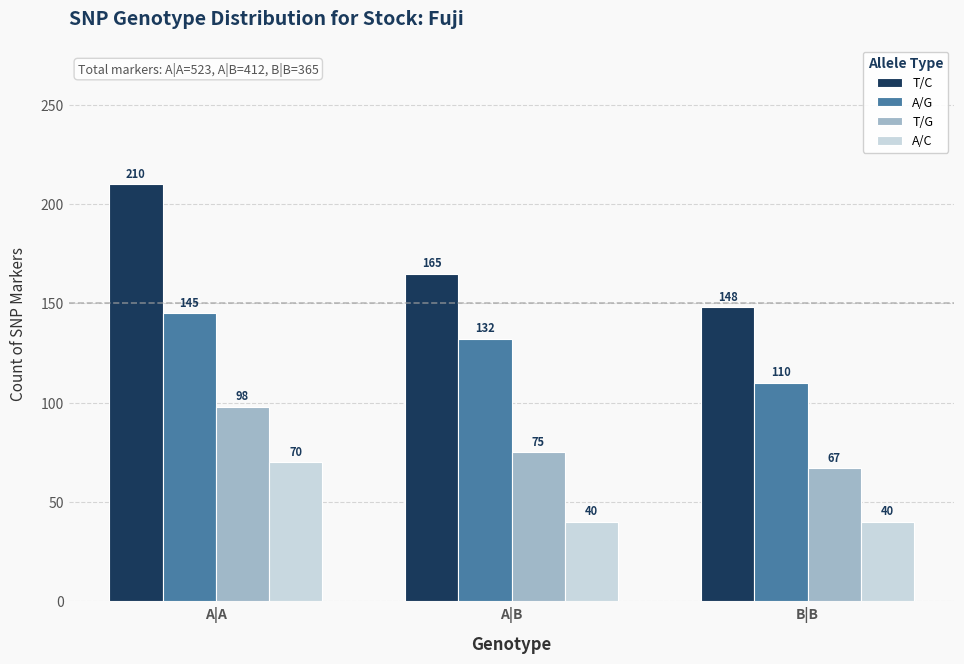

Which series has the widest spread of values?

T/C